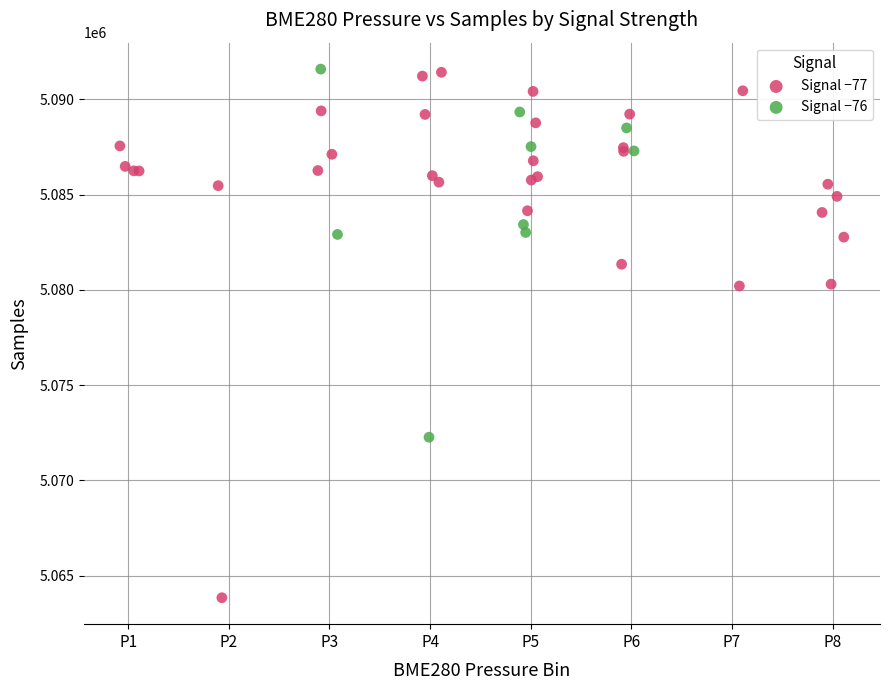

Which series has the largest Y range (max minus min)?

Signal −77